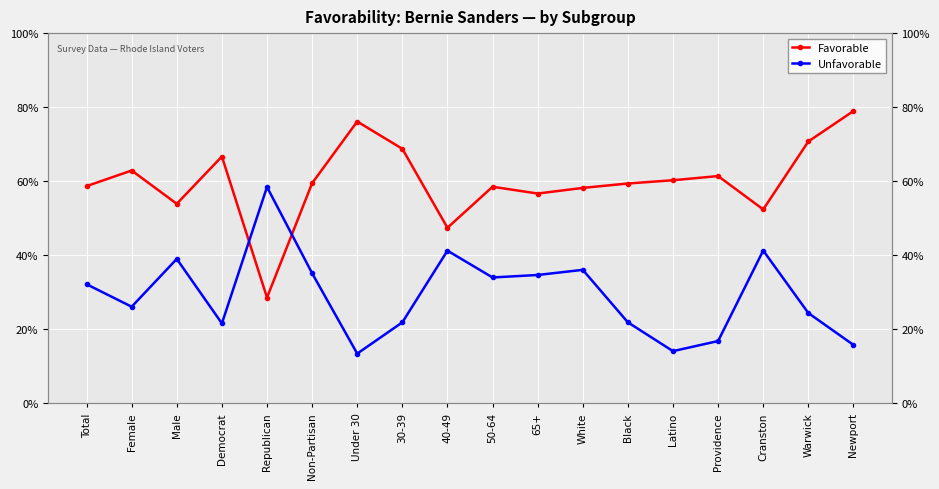

What is the label of the 8th point from the right?

65+